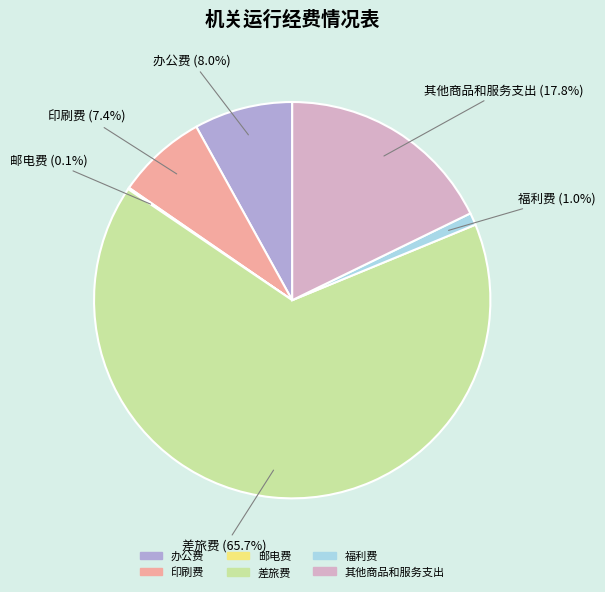

Do 福利费 and 差旅费 together represent more than half of the pie?

Yes